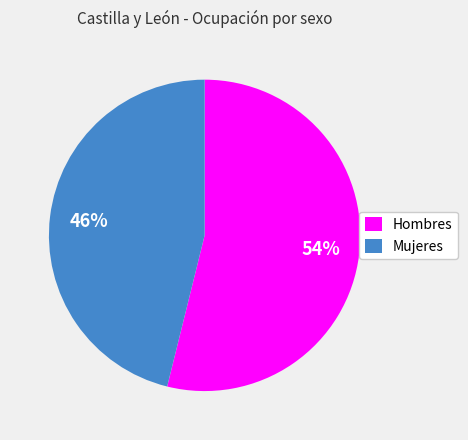

To the nearest percent, what is the average slice percentage?

50%